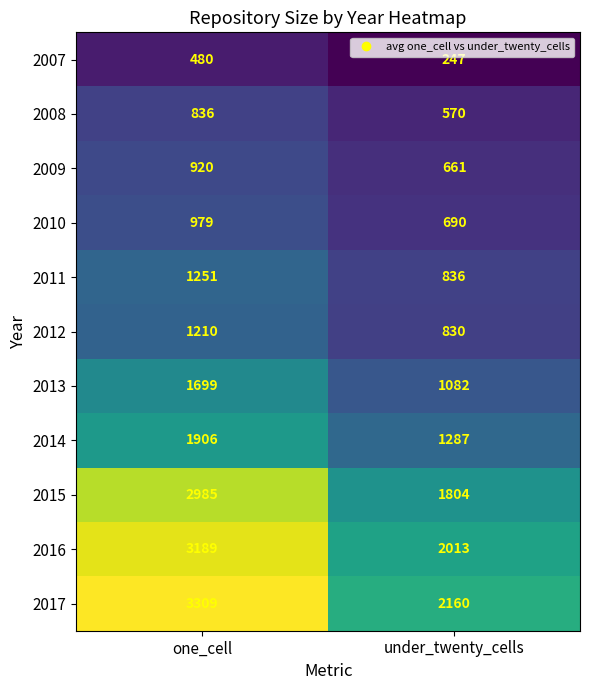

Which label corresponds to the largest value in the chart?

one_cell